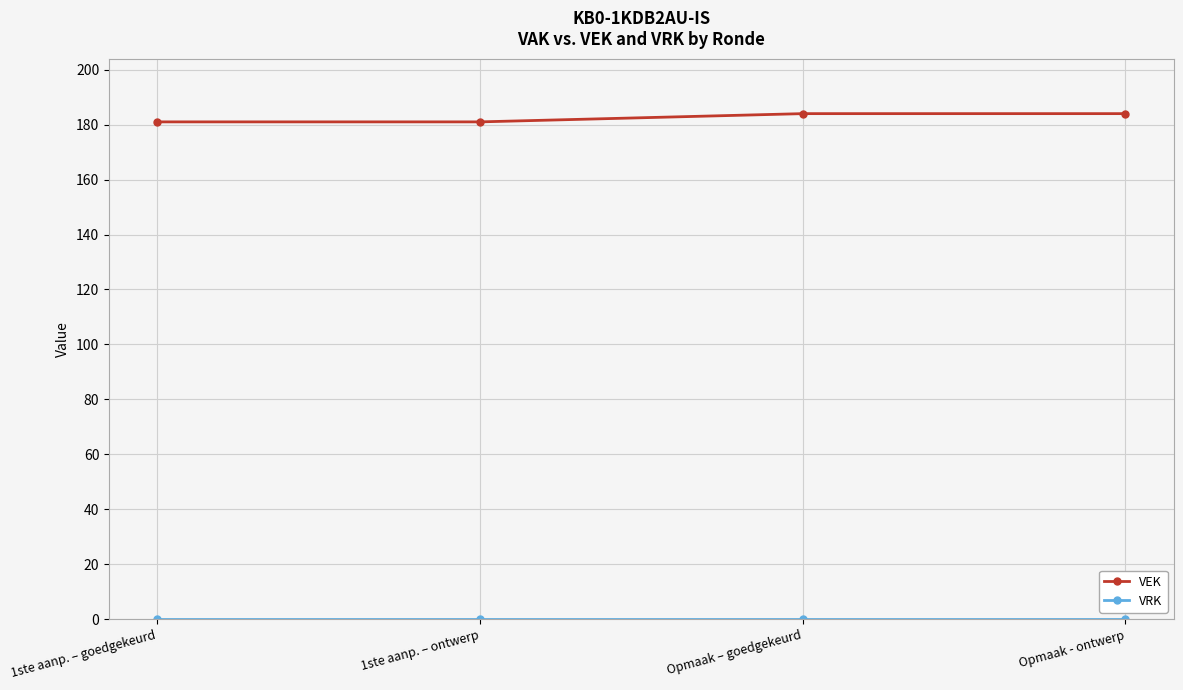

How many lines are shown in the chart?

2